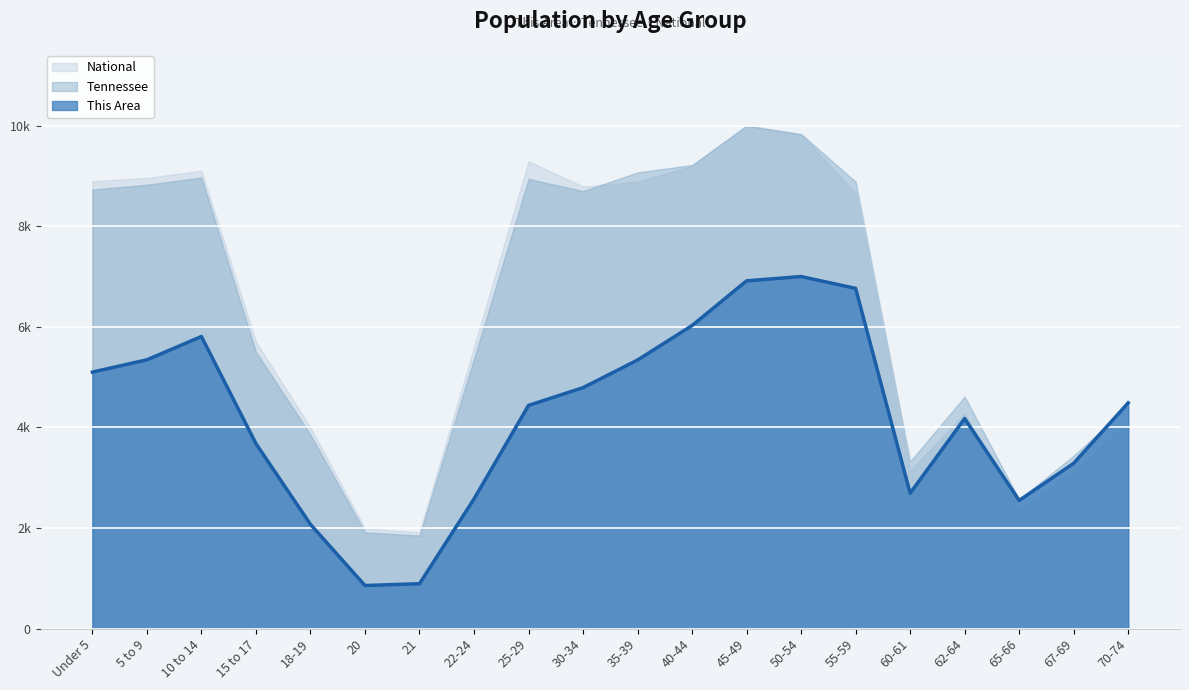

What is the value of the 12th point from the left?

6025.4